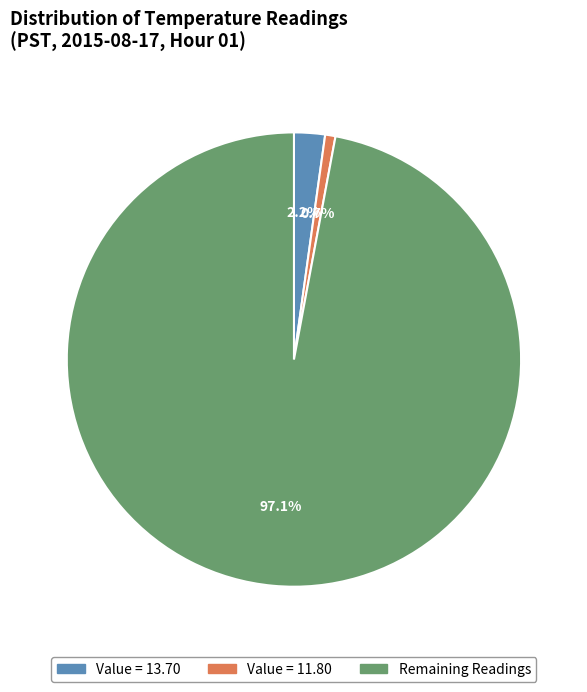

Which category accounts for the majority?

Remaining Readings